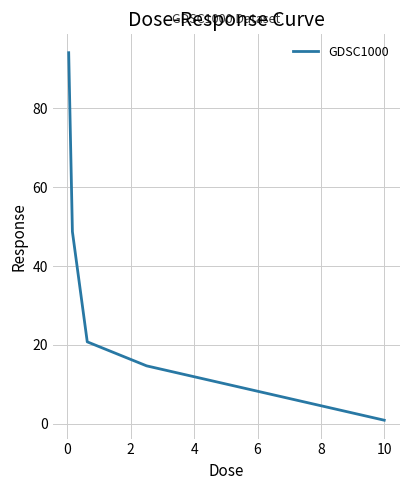

What is the difference between the second highest and minimum values?

47.8